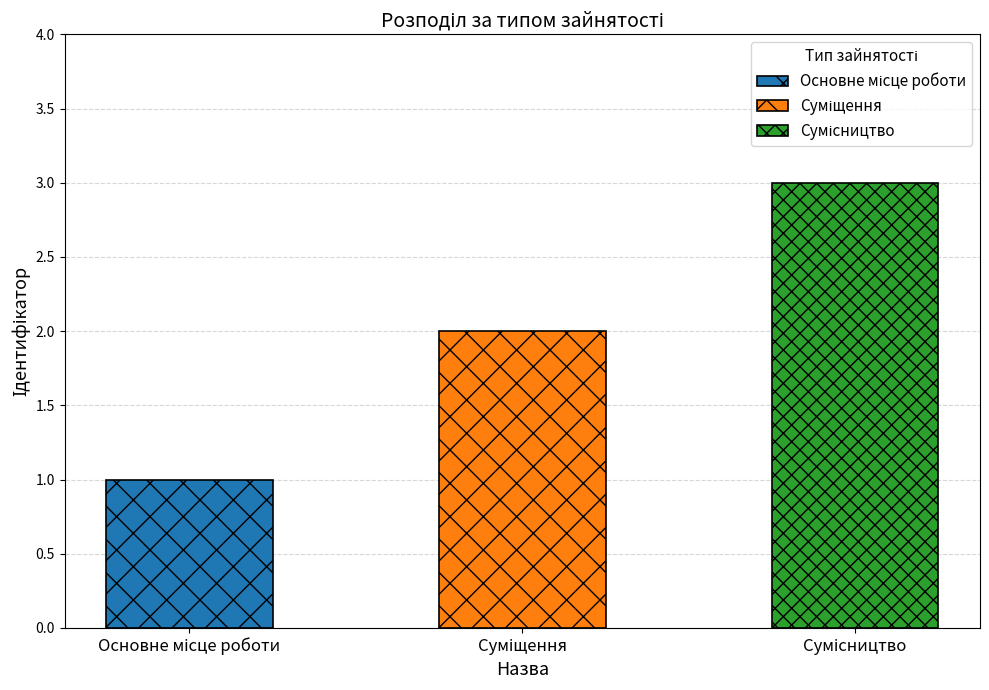

Does the chart contain stacked bars?

No